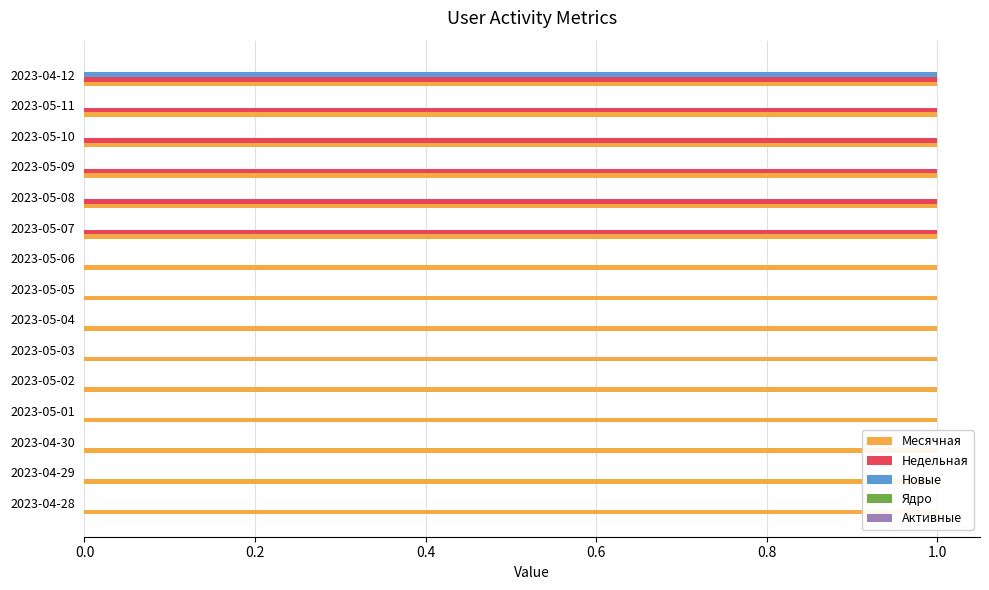

Is it true that Ядро equals 0.2 at 0.0?

False